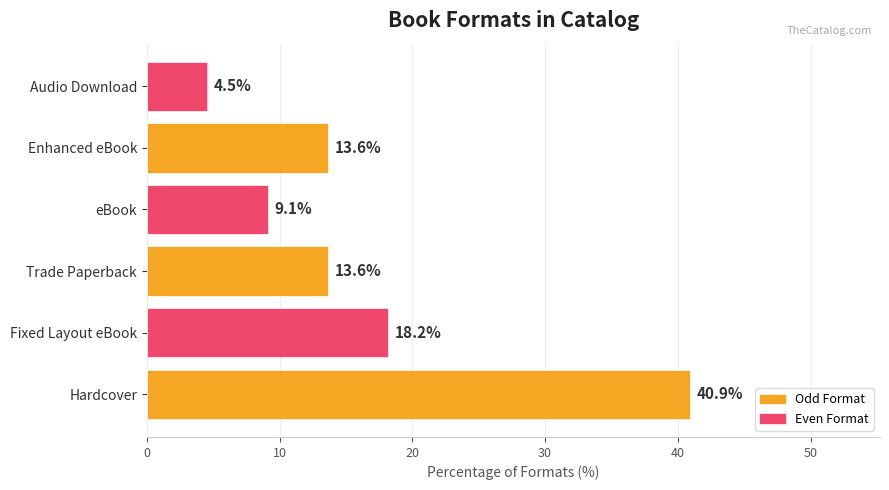

Approximately how many times larger is the value at Audio Download compared to Enhanced eBook?

0.3